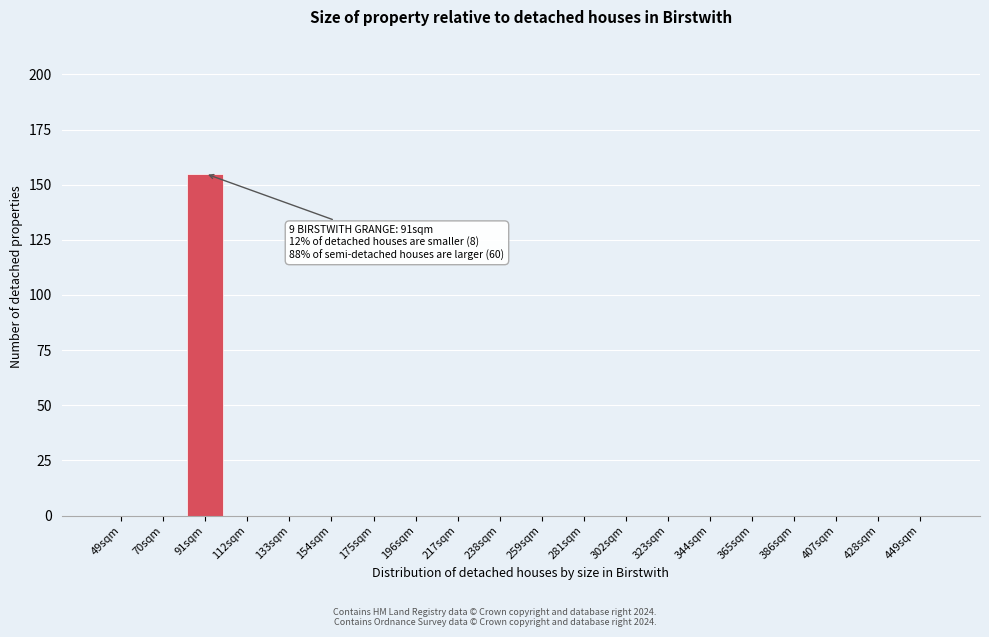

Reading right to left, transcribe all the data shown in this chart.

449sqm=0	428sqm=0	407sqm=0	386sqm=0	365sqm=0	344sqm=0	323sqm=0	302sqm=0	281sqm=0	259sqm=0	238sqm=0	217sqm=0	196sqm=0	175sqm=0	154sqm=0	133sqm=0	112sqm=0	91sqm=155	70sqm=0	49sqm=0